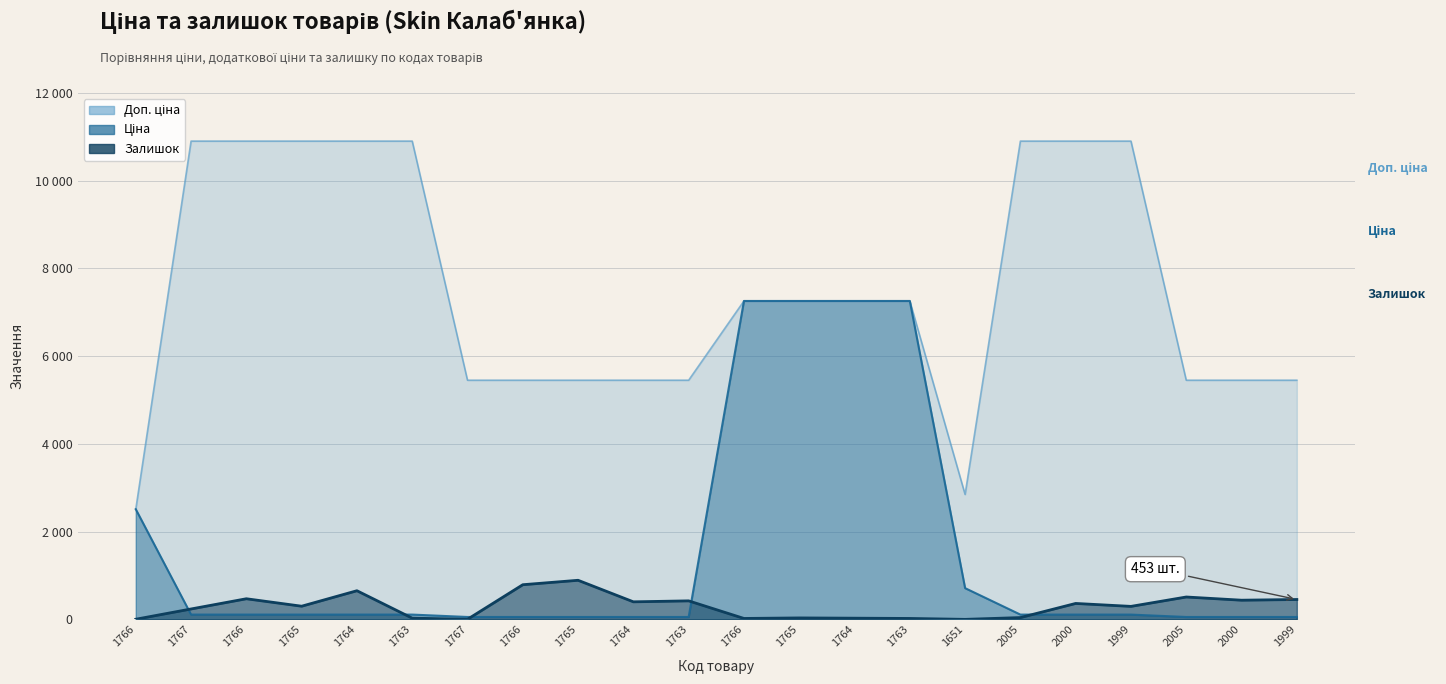

True or false: Ціна and Доп. ціна cross at least once.

False